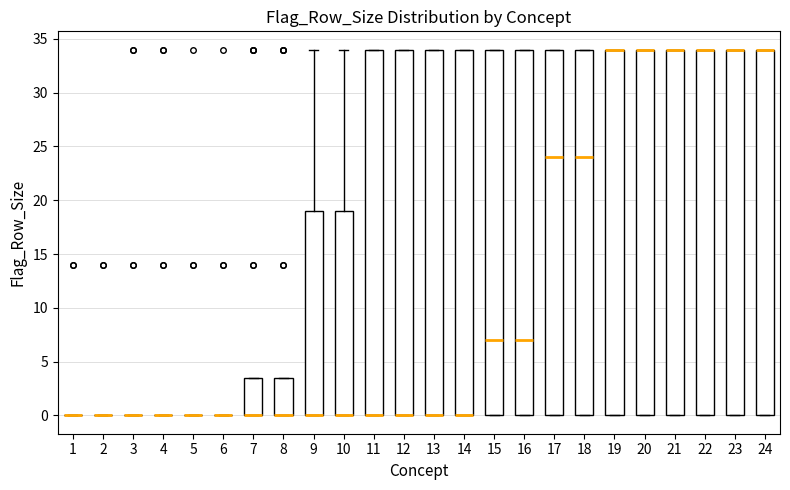

Reading left to right, transcribe this box plot: for each box, give where its median line is, the range the box spans, and where its two whiskers end, as read against the y-axis. The values are not printed on the chart, so give them approximately, as read against the axis.

1: box collapsed to a line at 0.0, whiskers 0.0 to 0.0
2: box collapsed to a line at 0.0, whiskers 0.0 to 0.0
3: box collapsed to a line at 0.0, whiskers 0.0 to 0.0
4: box collapsed to a line at 0.0, whiskers 0.0 to 0.0
5: box collapsed to a line at 0.0, whiskers 0.0 to 0.0
6: box collapsed to a line at 0.0, whiskers 0.0 to 0.0
7: median 0.0 (drawn on the box's lower edge), box 0.0 to 3.5, whiskers 0.0 to 3.5
8: median 0.0 (drawn on the box's lower edge), box 0.0 to 3.5, whiskers 0.0 to 3.5
9: median 0.0 (drawn on the box's lower edge), box 0.0 to 19.0, whiskers 0.0 to 34.0
10: median 0.0 (drawn on the box's lower edge), box 0.0 to 19.0, whiskers 0.0 to 34.0
11: median 0.0 (drawn on the box's lower edge), box 0.0 to 34.0, whiskers 0.0 to 34.0
12: median 0.0 (drawn on the box's lower edge), box 0.0 to 34.0, whiskers 0.0 to 34.0
13: median 0.0 (drawn on the box's lower edge), box 0.0 to 34.0, whiskers 0.0 to 34.0
14: median 0.0 (drawn on the box's lower edge), box 0.0 to 34.0, whiskers 0.0 to 34.0
15: median 7.0, box 0.0 to 34.0, whiskers 0.0 to 34.0
16: median 7.0, box 0.0 to 34.0, whiskers 0.0 to 34.0
17: median 24.0, box 0.0 to 34.0, whiskers 0.0 to 34.0
18: median 24.0, box 0.0 to 34.0, whiskers 0.0 to 34.0
19: median 34.0 (drawn on the box's upper edge), box 0.0 to 34.0, whiskers 0.0 to 34.0
20: median 34.0 (drawn on the box's upper edge), box 0.0 to 34.0, whiskers 0.0 to 34.0
21: median 34.0 (drawn on the box's upper edge), box 0.0 to 34.0, whiskers 0.0 to 34.0
22: median 34.0 (drawn on the box's upper edge), box 0.0 to 34.0, whiskers 0.0 to 34.0
23: median 34.0 (drawn on the box's upper edge), box 0.0 to 34.0, whiskers 0.0 to 34.0
24: median 34.0 (drawn on the box's upper edge), box 0.0 to 34.0, whiskers 0.0 to 34.0